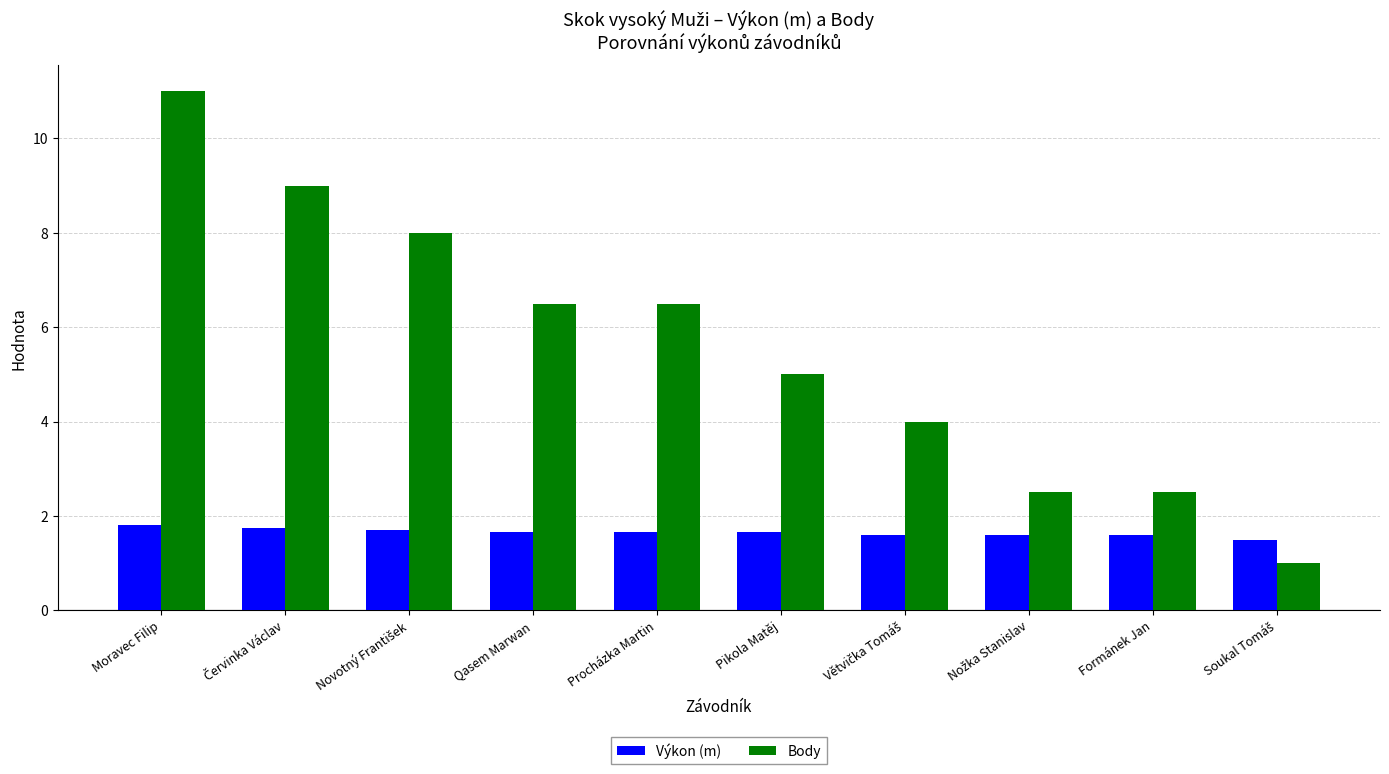

Rank the series by their average value, from highest to lowest.

Body, Výkon (m)